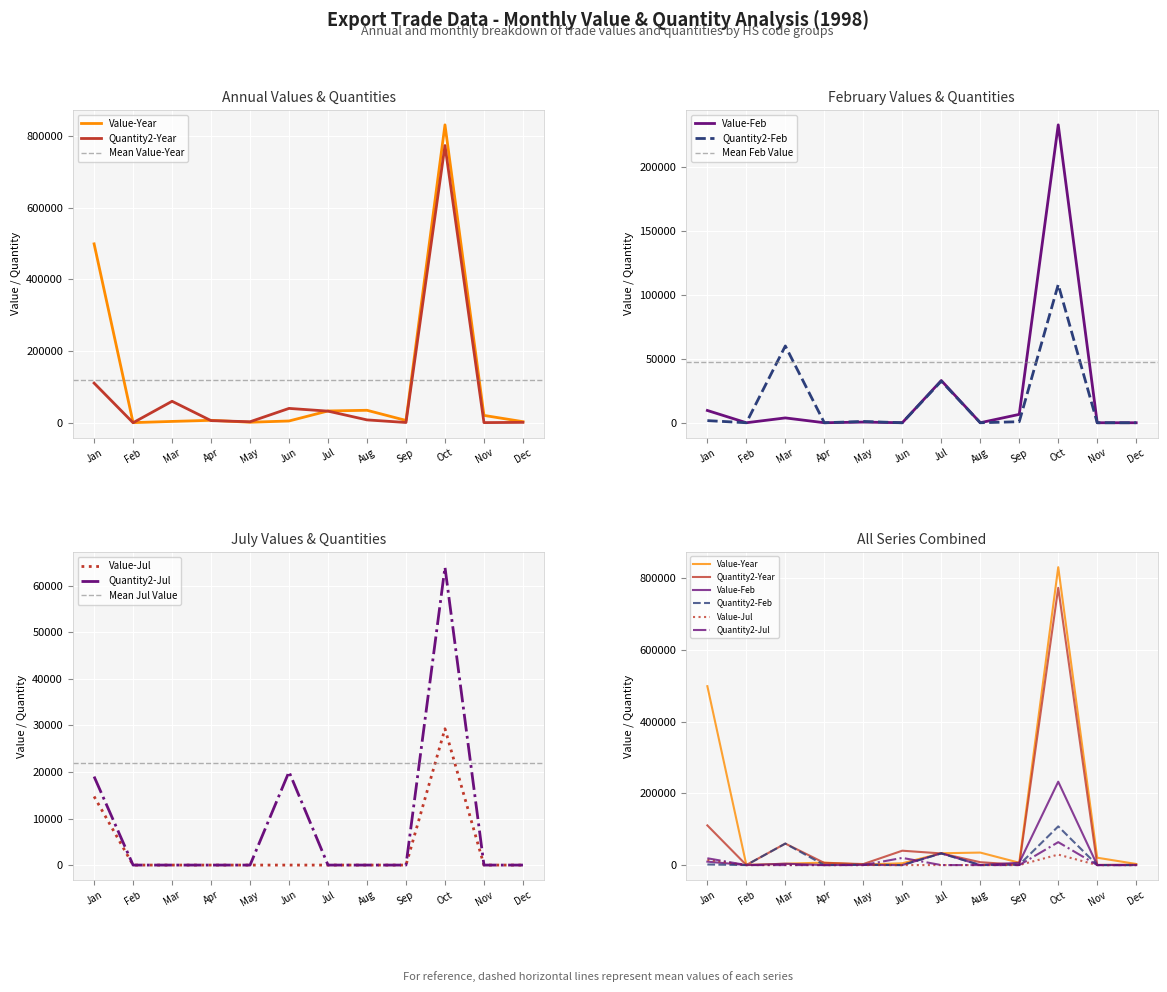

The Quantity2-Feb series shows 0 at Jun. True or false?

True